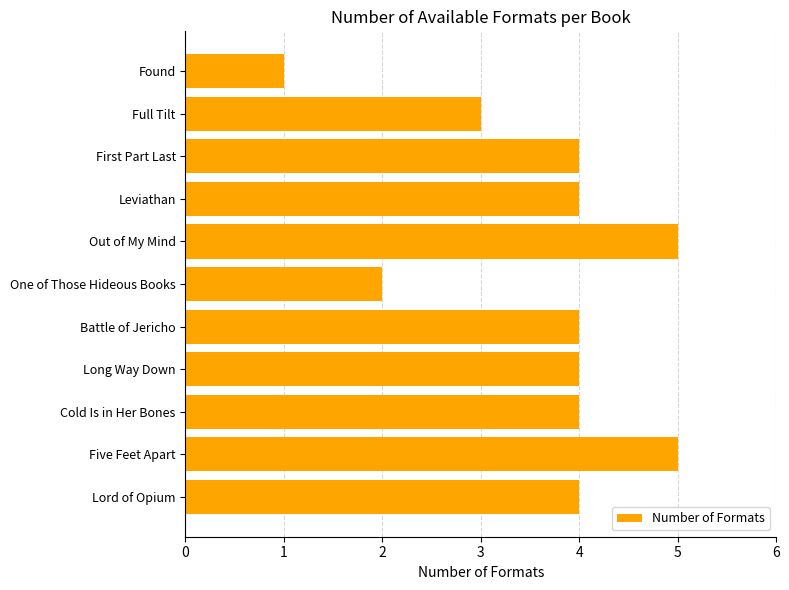

What is the change in value from Battle of Jericho to Out of My Mind?

+1